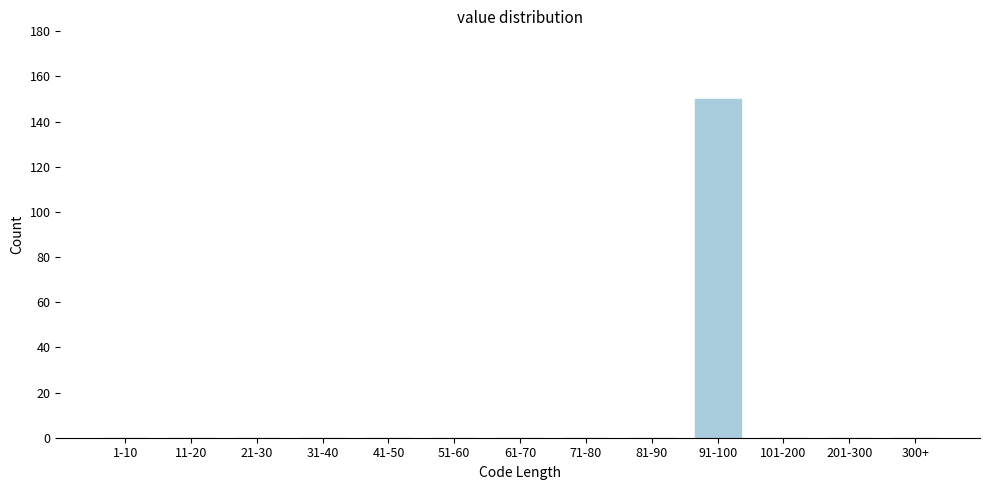

Reading right to left, extract all data points from this chart.

300+=0	201-300=0	101-200=0	91-100=150	81-90=0	71-80=0	61-70=0	51-60=0	41-50=0	31-40=0	21-30=0	11-20=0	1-10=0